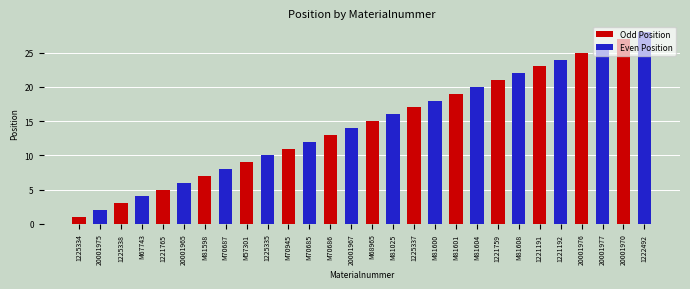

Are the bars horizontal?

No